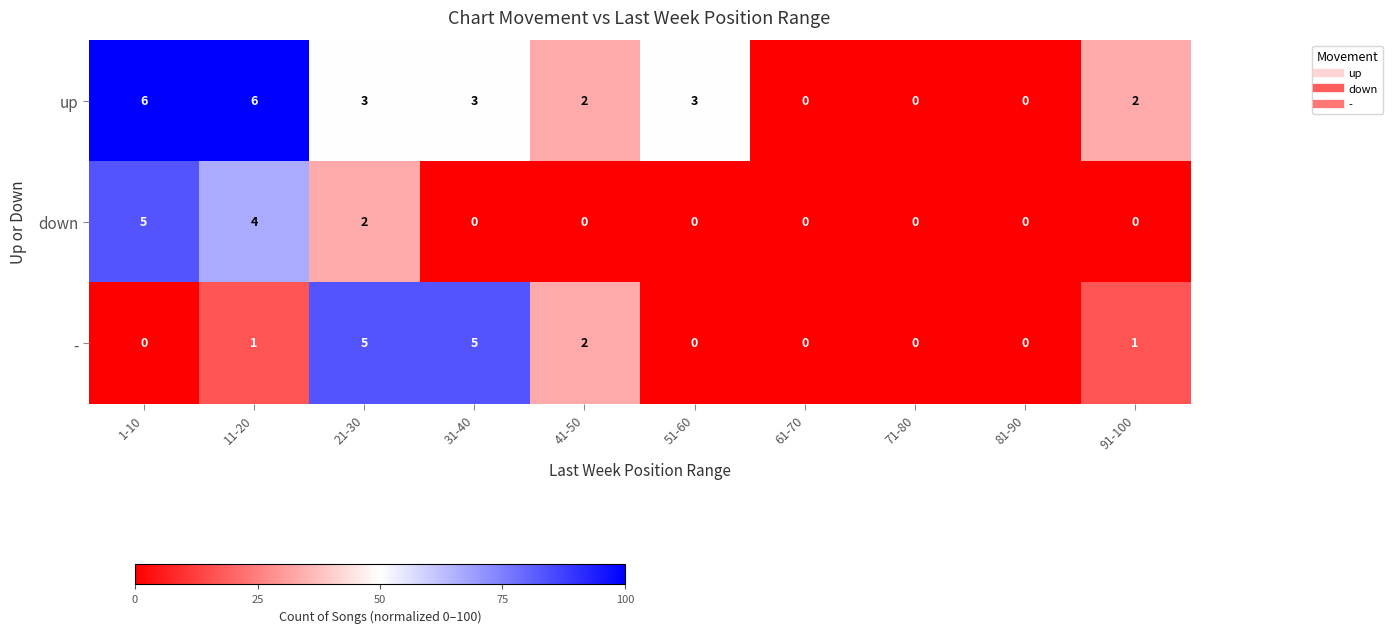

At 21-30, list the series in order from smallest to largest.

down, up, -